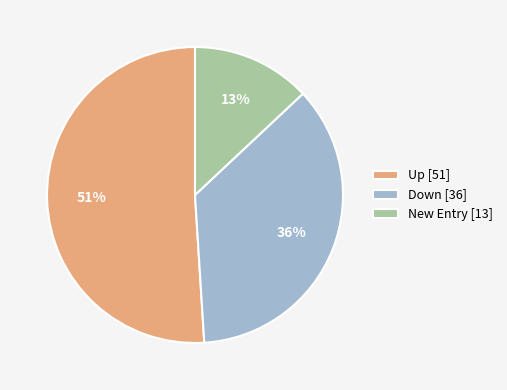

Combined, do New Entry [13] and Down [36] account for over 50%?

No